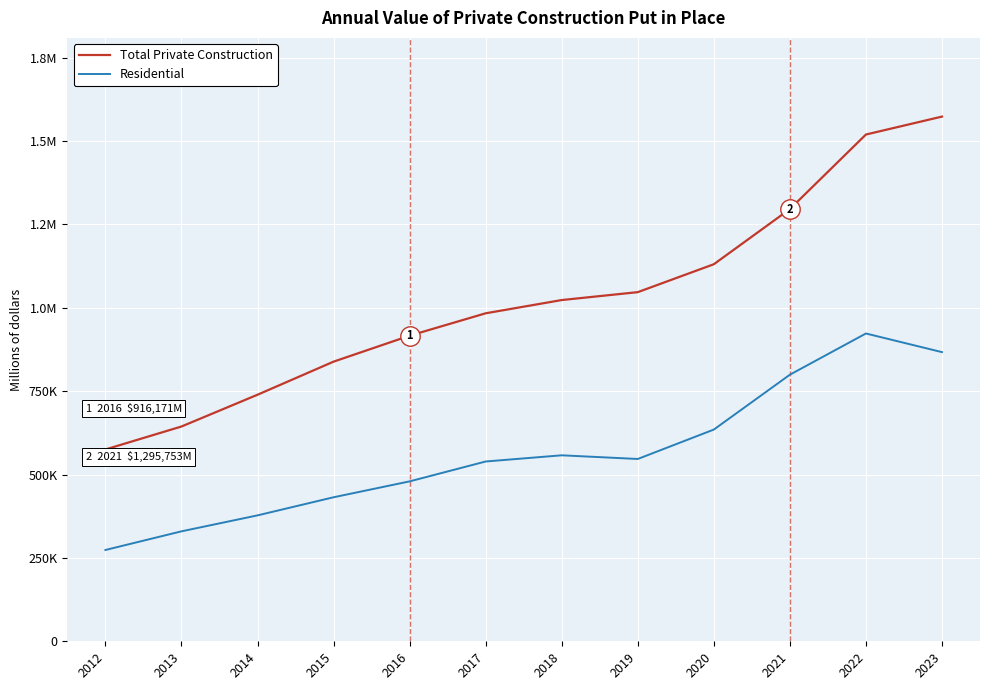

Reading right to left, extract all data points from this chart.

Total Private Construction: 1573005	1519223	1295753	1130370	1046693	1023016	983302	916171	838348	739164	643900	575091
Residential: 866900	922756	799201	634726	546554	557558	539013	479415	431769	377461	329640	273730